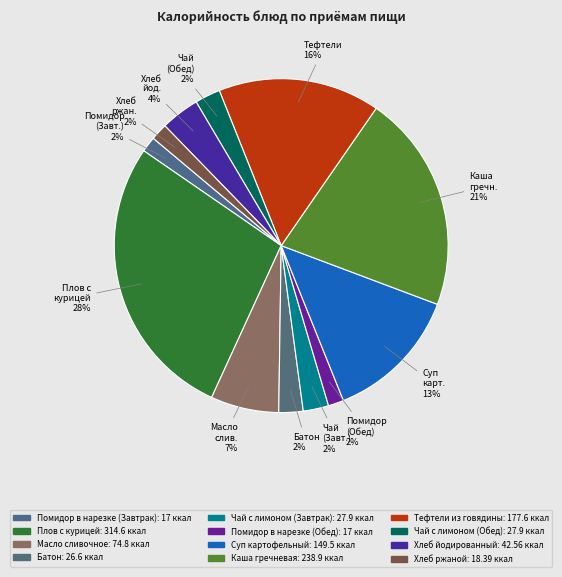

Which slice is the smallest?

Помидор в нарезке (Завтрак)